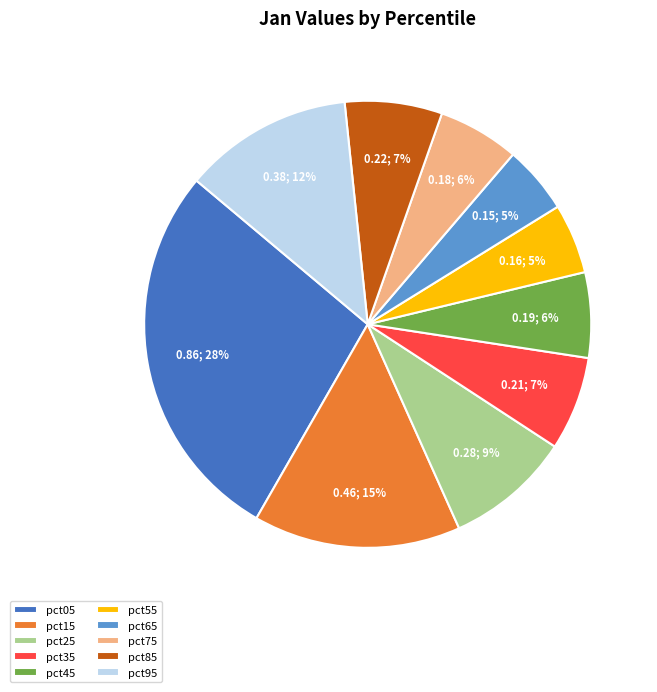

The pct75 slice represents 6% of the pie. True or false?

True